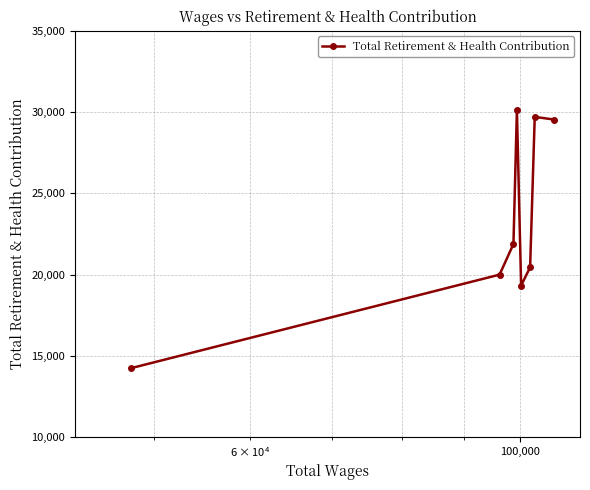

What is the average value?

23162